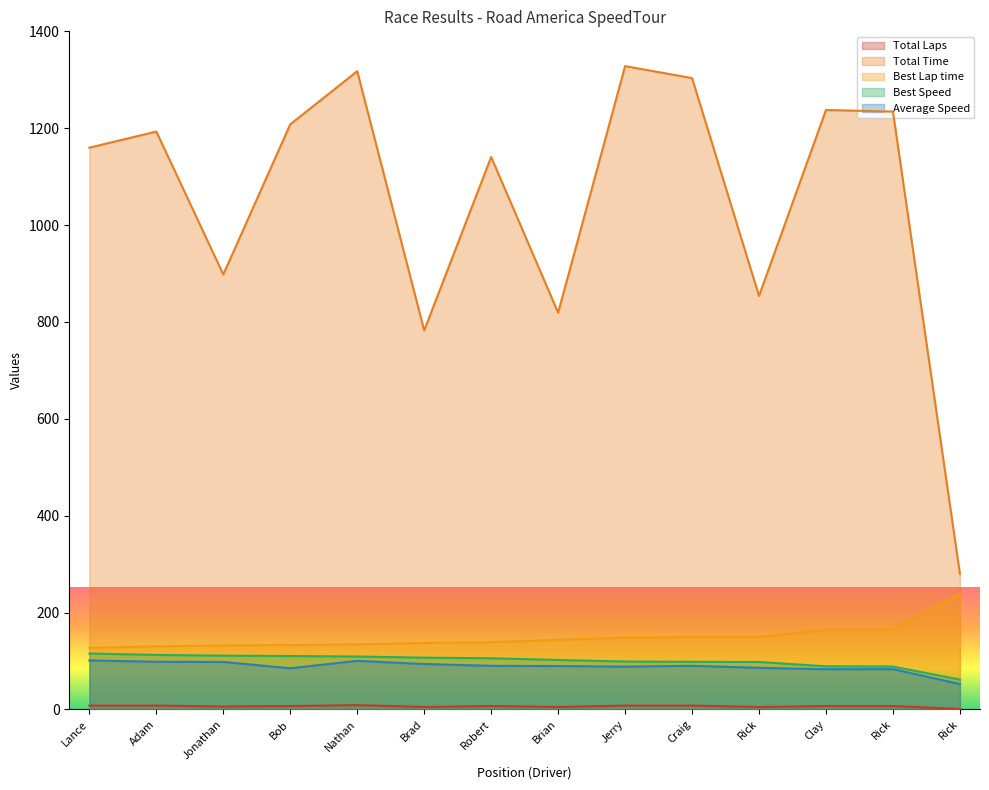

True or false: Best Lap time and Total Laps intersect in this chart.

False